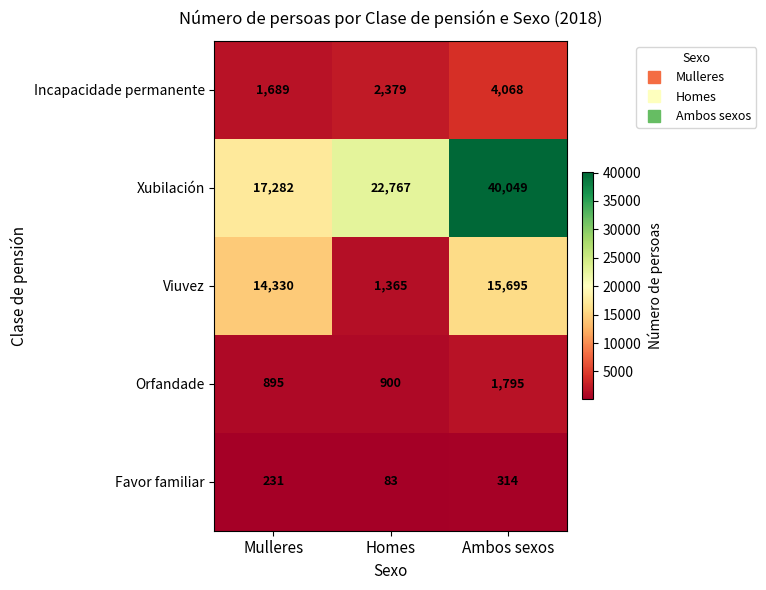

What is the difference between the Incapacidade permanente values at Ambos sexos and Mulleres?

2379